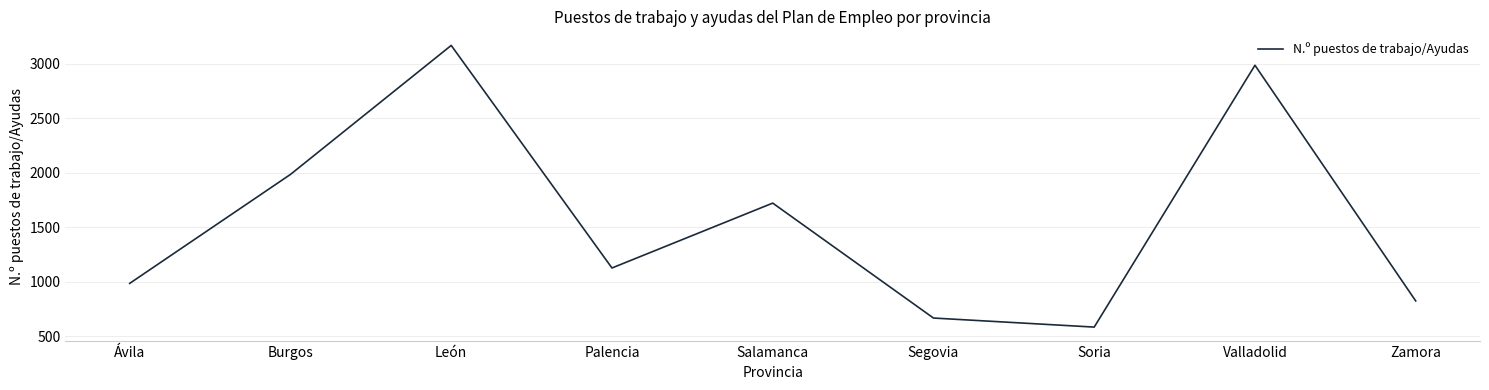

Rank the categories by value from lowest to highest.

Soria, Segovia, Zamora, Ávila, Palencia, Salamanca, Burgos, Valladolid, León